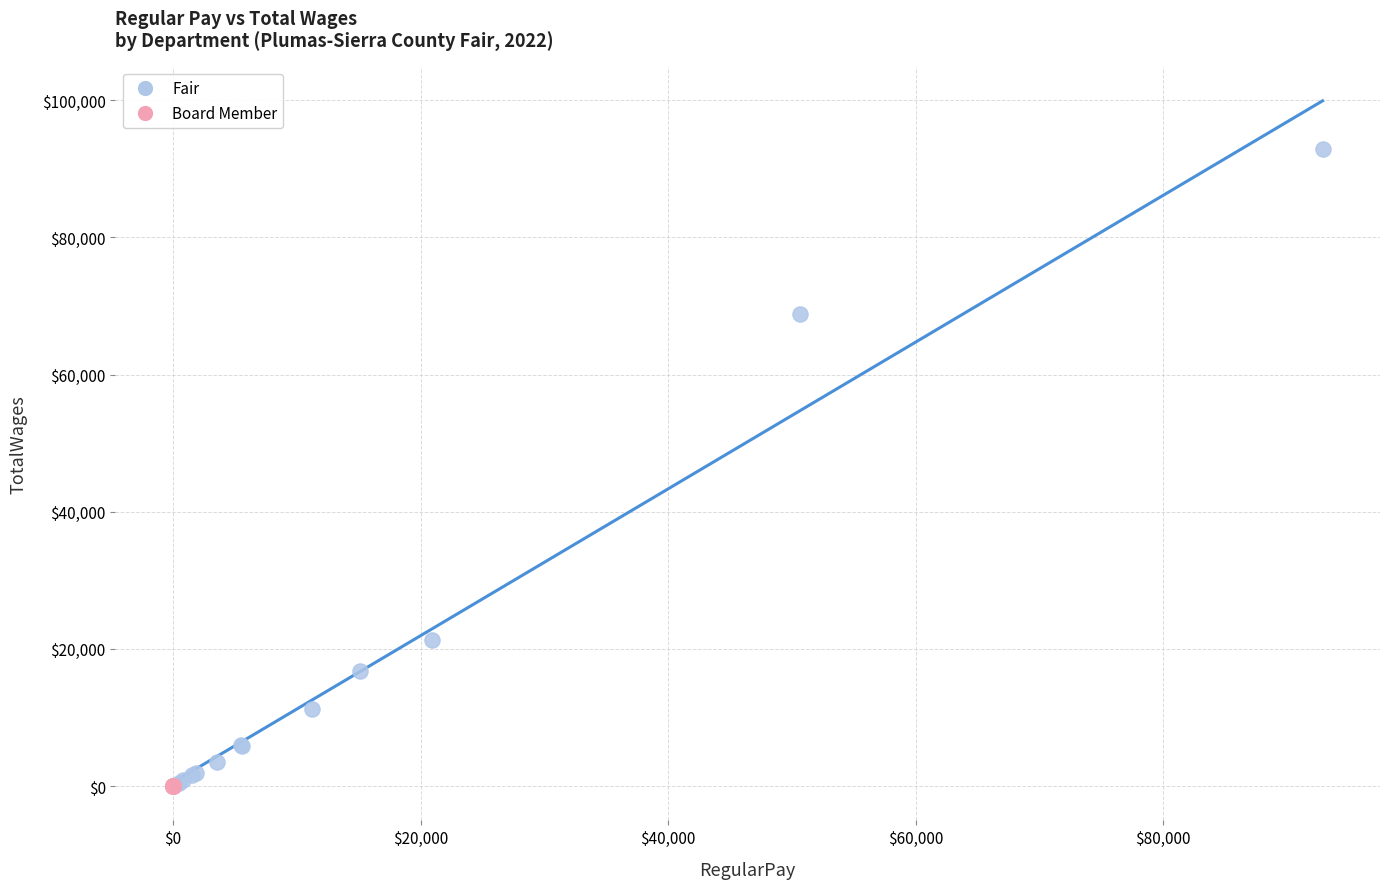

Which series contains the highest Y value?

Fair